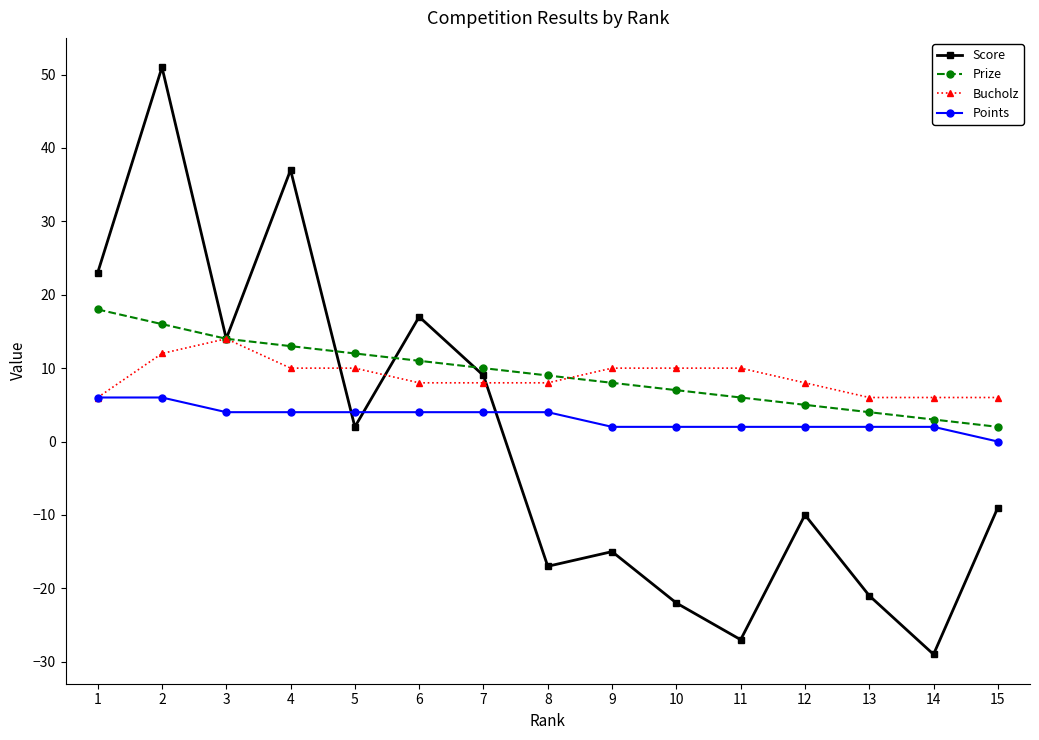

At which category is the sum across all series the highest?

2